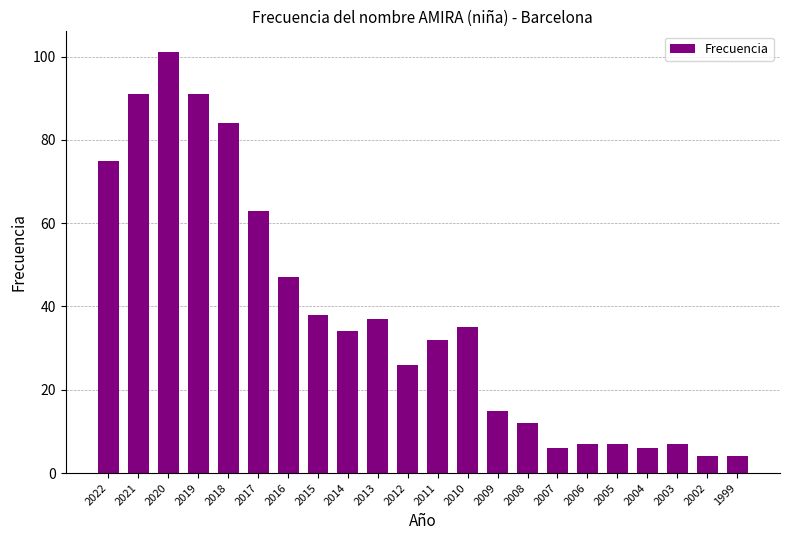

How many bars are there in total?

22